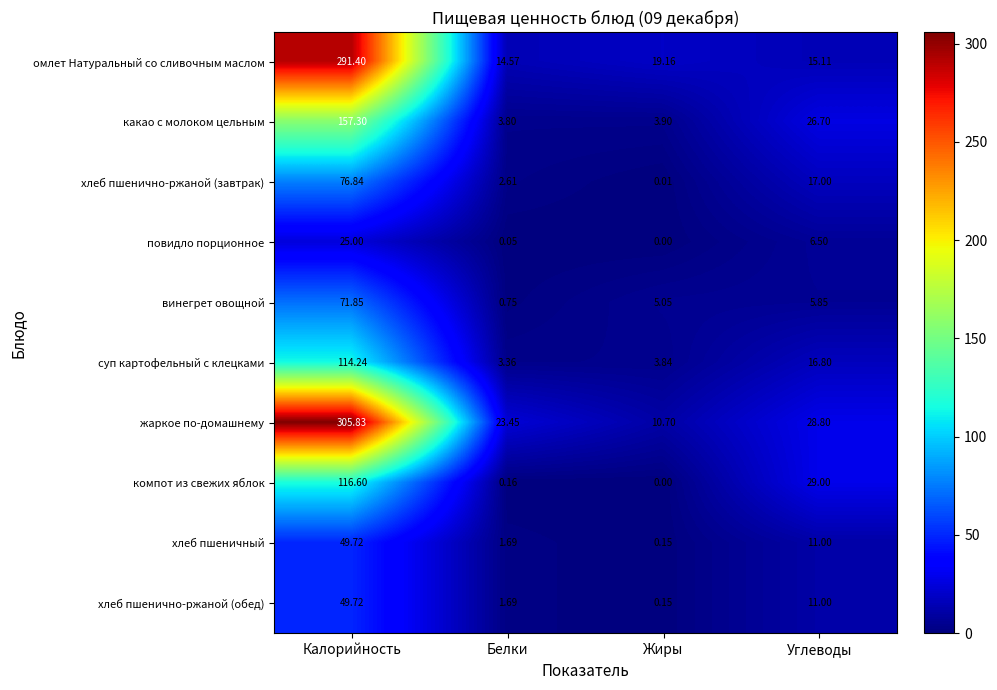

At which category is the sum across all series the highest?

Калорийность